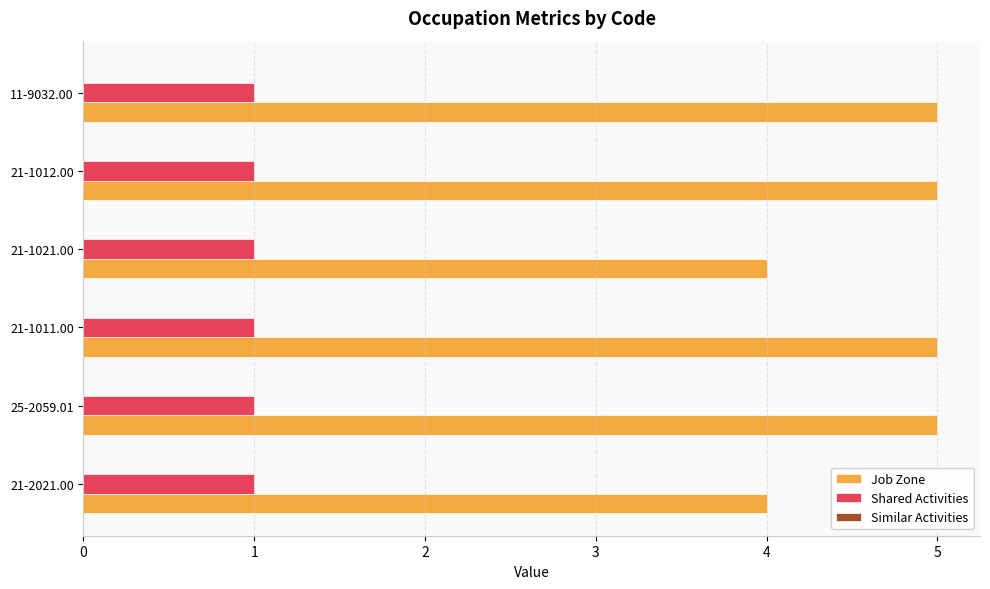

The Job Zone series shows 3 at 21-1011.00. True or false?

False